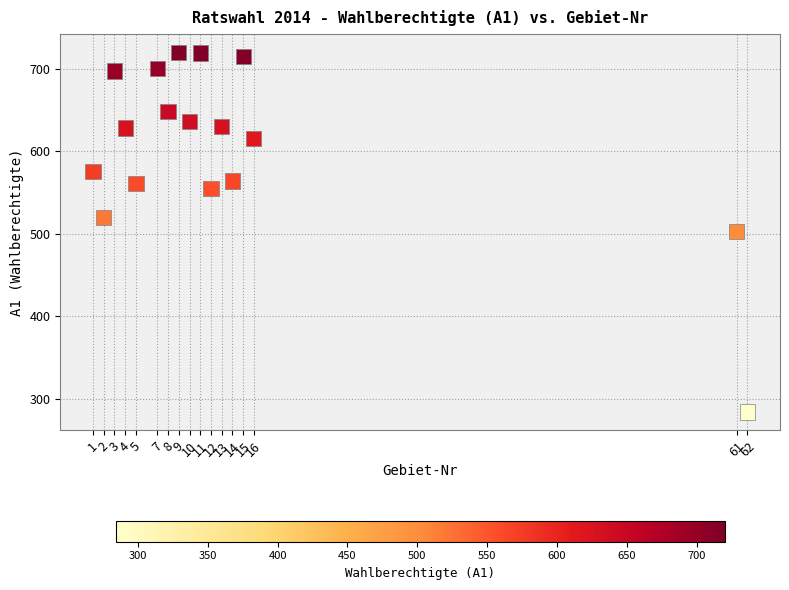

What is the range of X values (max minus min)?

61